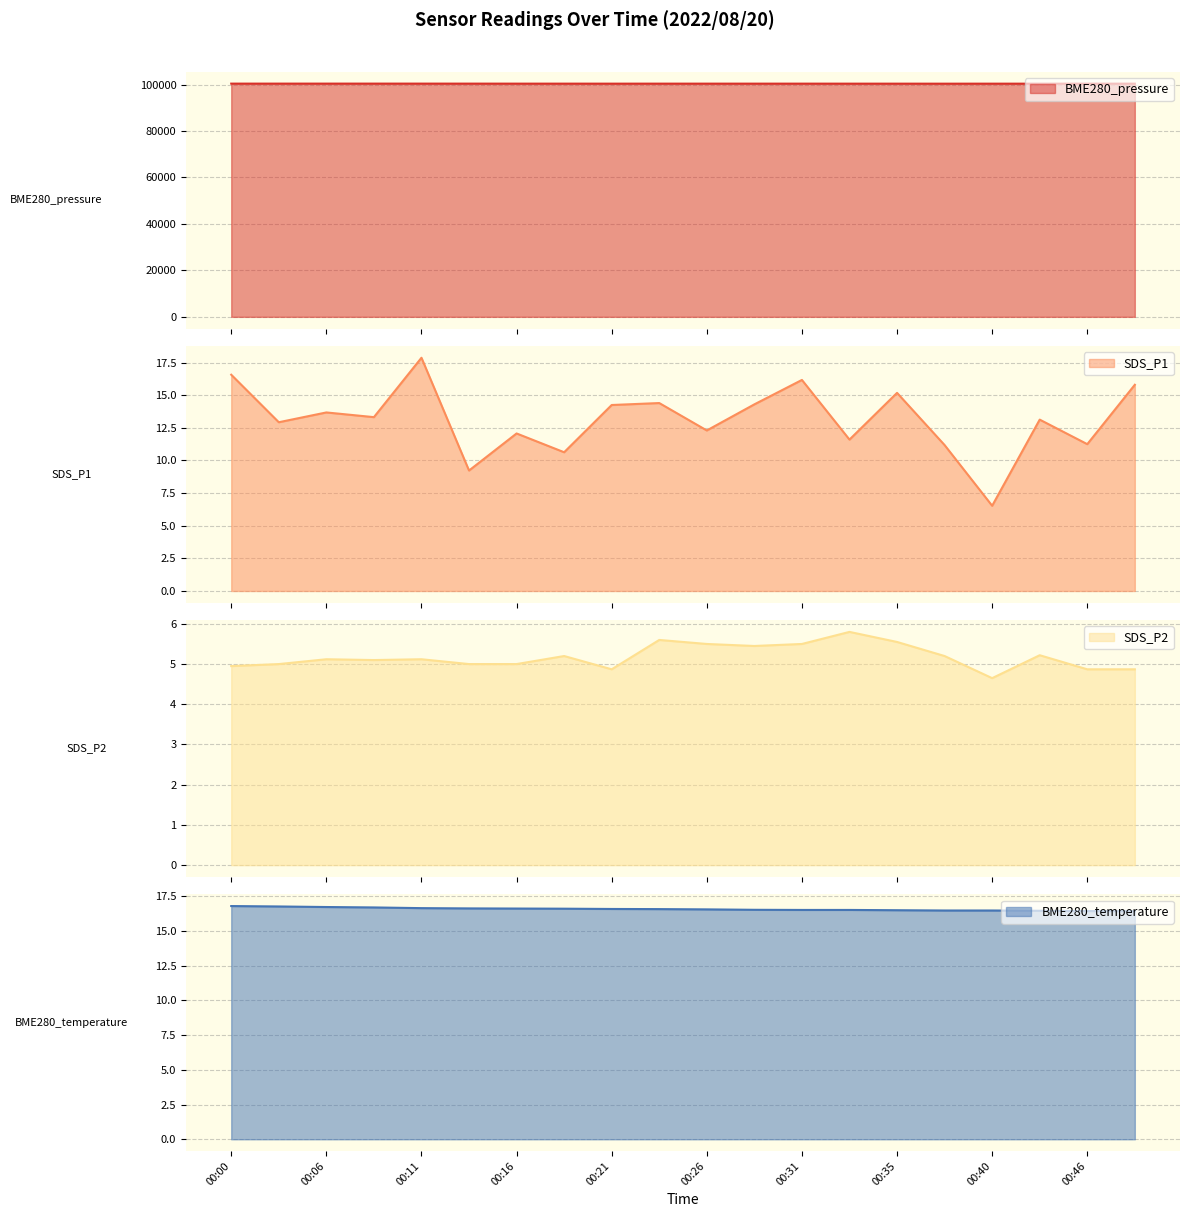

Which has a higher value, 00:18 or 00:13?

00:13